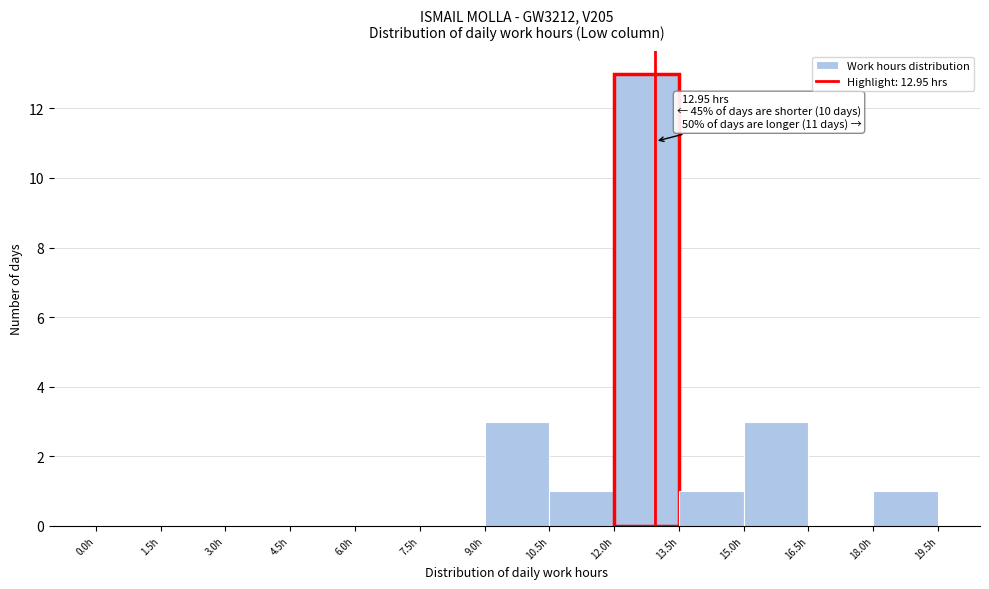

Over which range of the x-axis is the bar tallest?

12.0 to 13.5